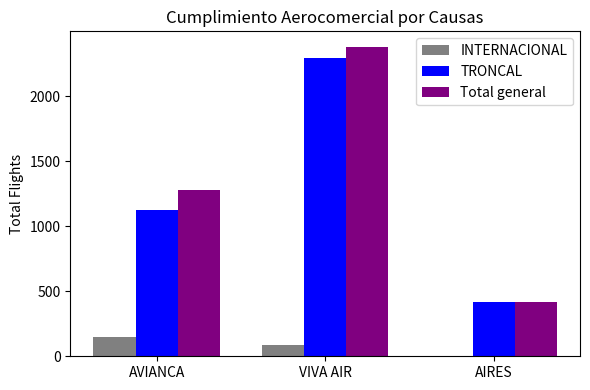

Between AVIANCA and VIVA AIR, which series saw the biggest shift?

TRONCAL